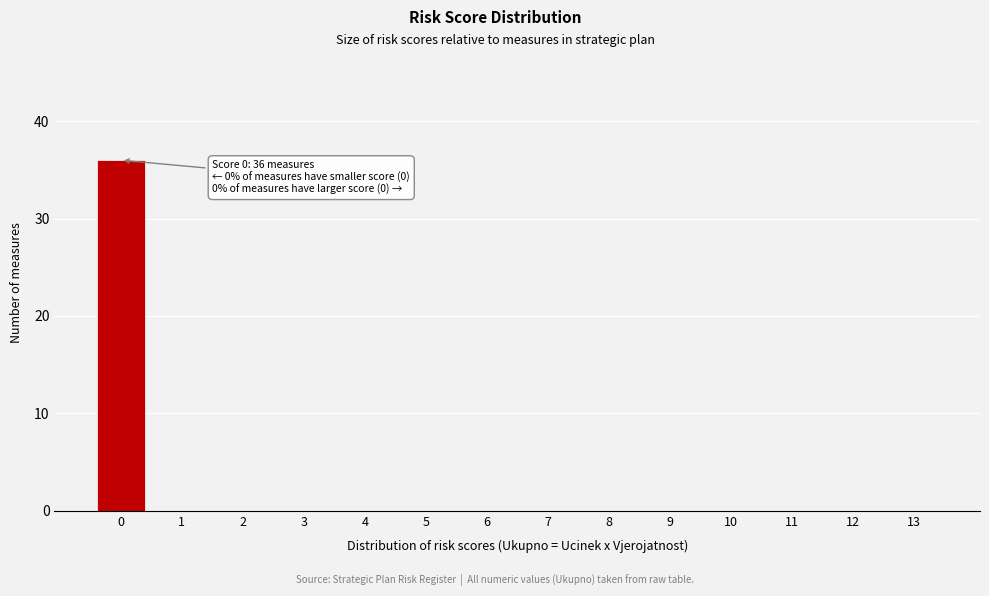

Reading left to right, transcribe all the data shown in this chart.

0=36	1=0	2=0	3=0	4=0	5=0	6=0	7=0	8=0	9=0	10=0	11=0	12=0	13=0